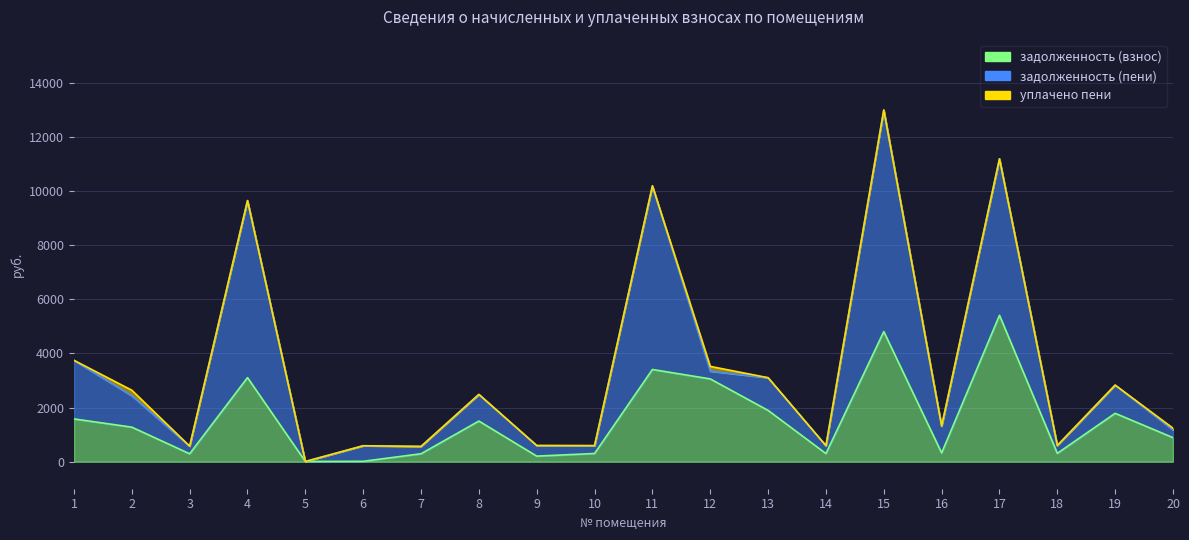

What is the difference between the maximum and minimum values in the уплачено пени series?

204.5